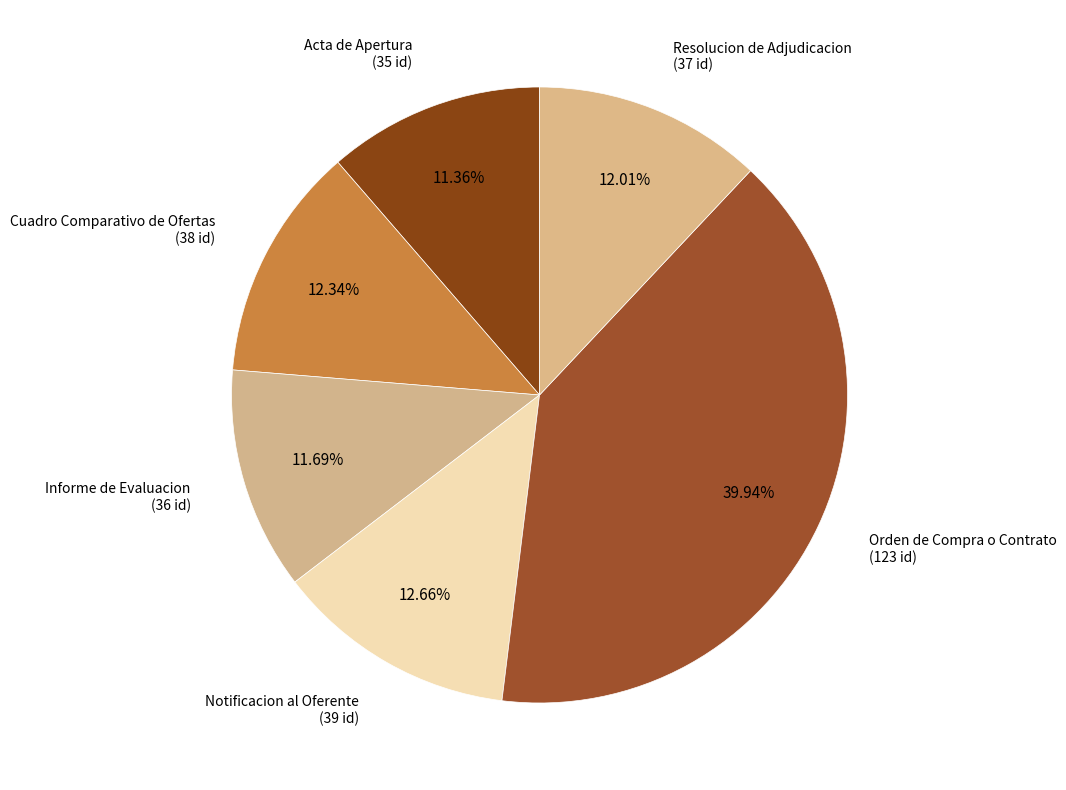

How many slices are in this pie chart?

6